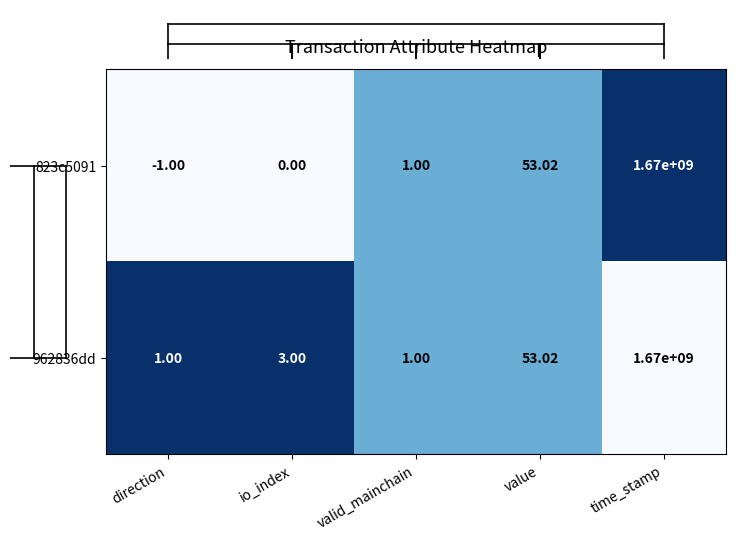

Where is 962836dd nearest to the value 835000000?

value